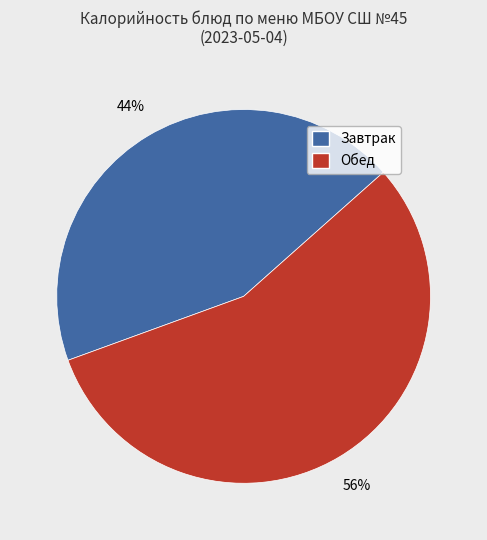

How many slices are in this pie chart?

2